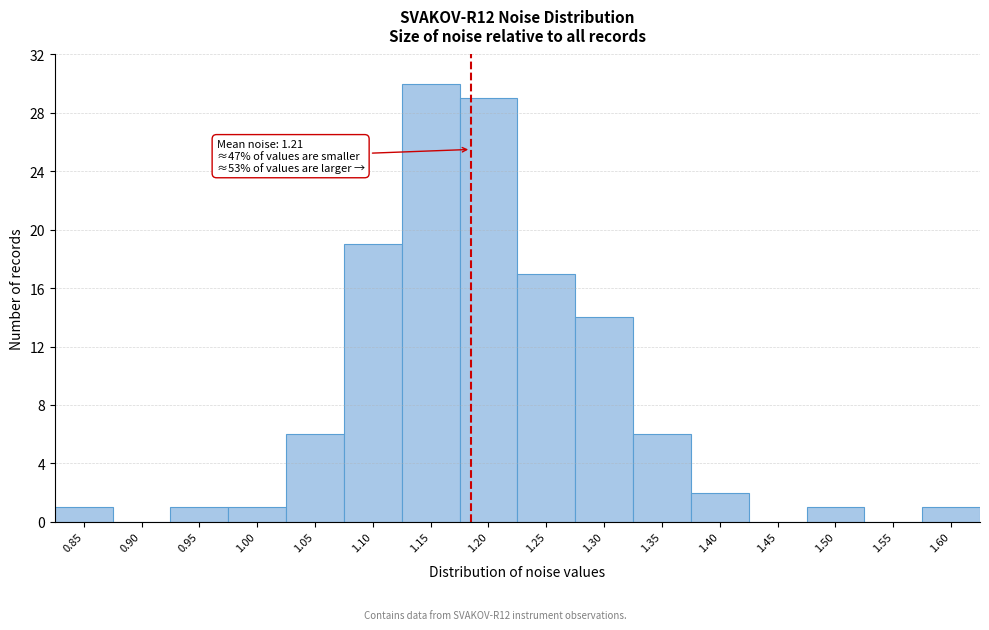

Reading left to right, list all the values displayed in this chart.

0.85=1	0.90=0	0.95=1	1.00=1	1.05=6	1.10=19	1.15=30	1.20=29	1.25=17	1.30=14	1.35=6	1.40=2	1.45=0	1.50=1	1.55=0	1.60=1